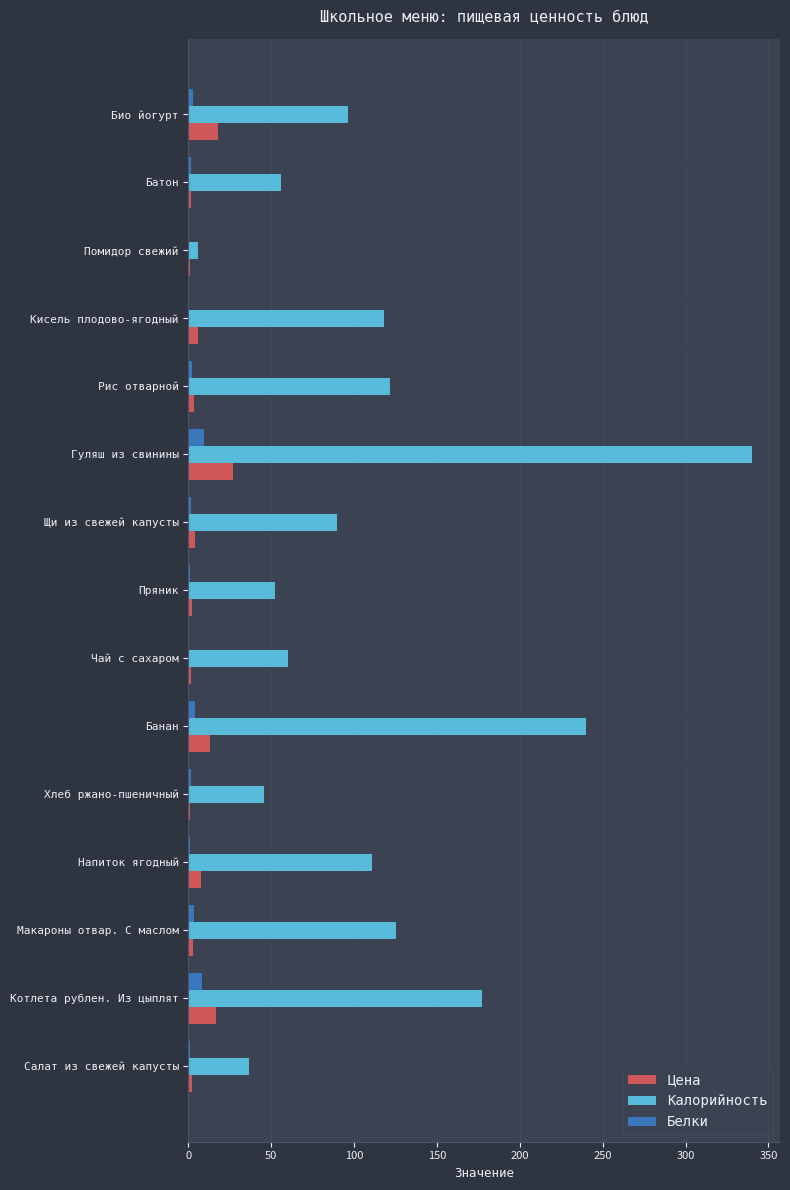

Which label corresponds to the largest value in the chart?

Гуляш из свинины